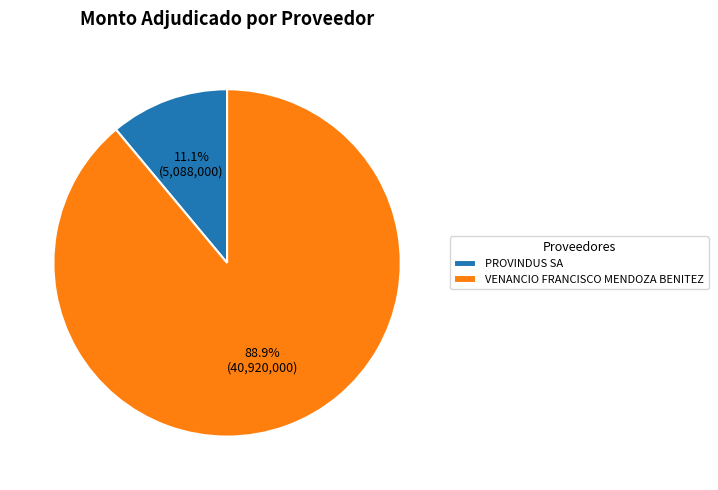

What is the ratio of the value at VENANCIO FRANCISCO MENDOZA BENITEZ to the value at PROVINDUS SA?

8.0